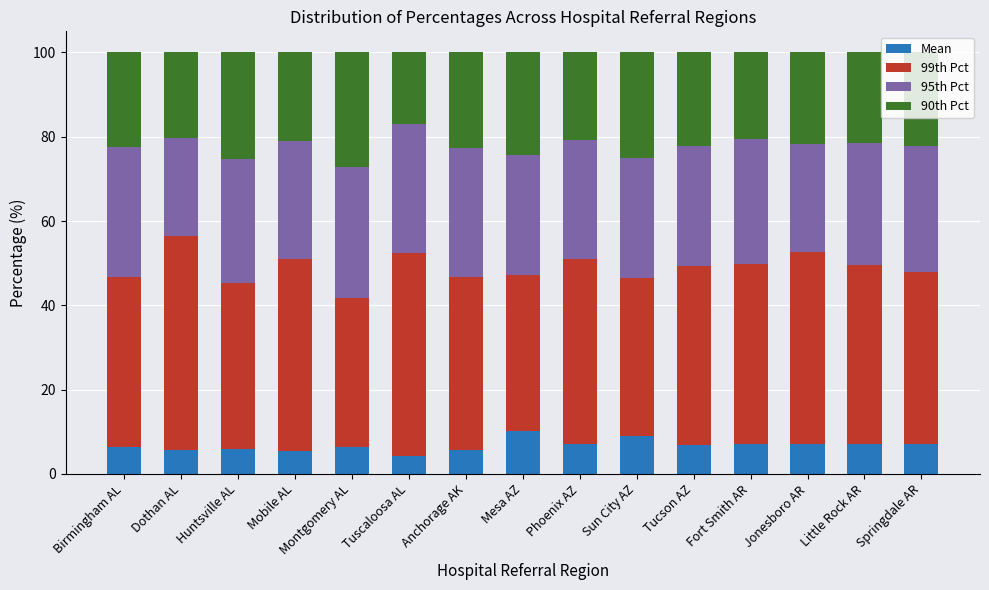

The Mean series shows 7.0 at Little Rock AR. True or false?

True